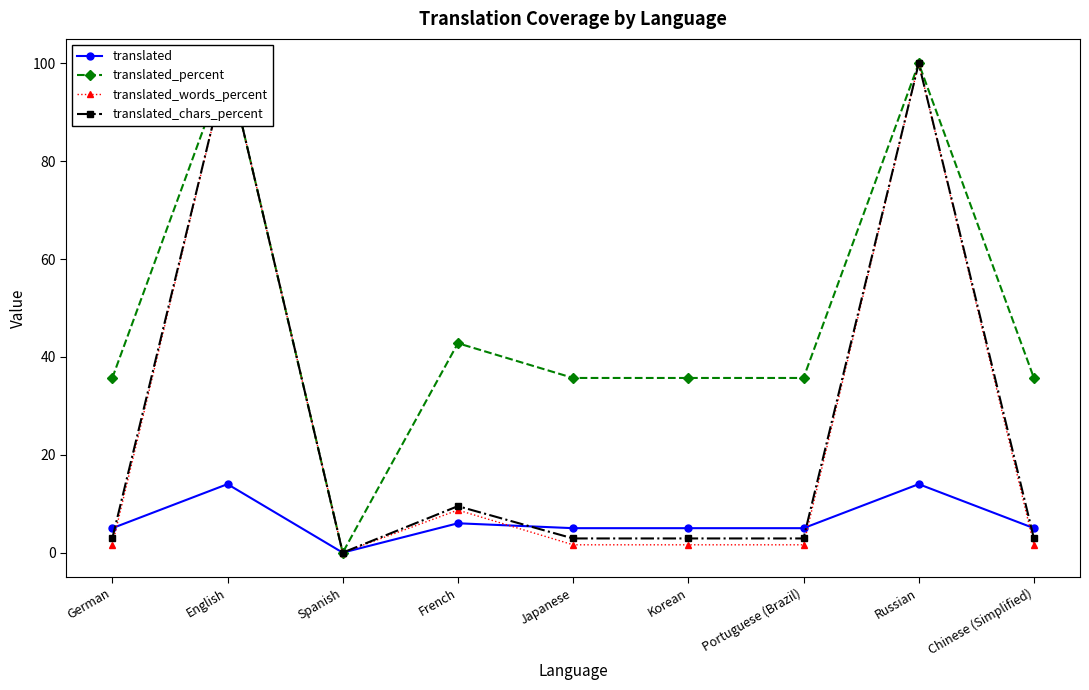

True or false: translated_chars_percent and translated_percent intersect in this chart.

False